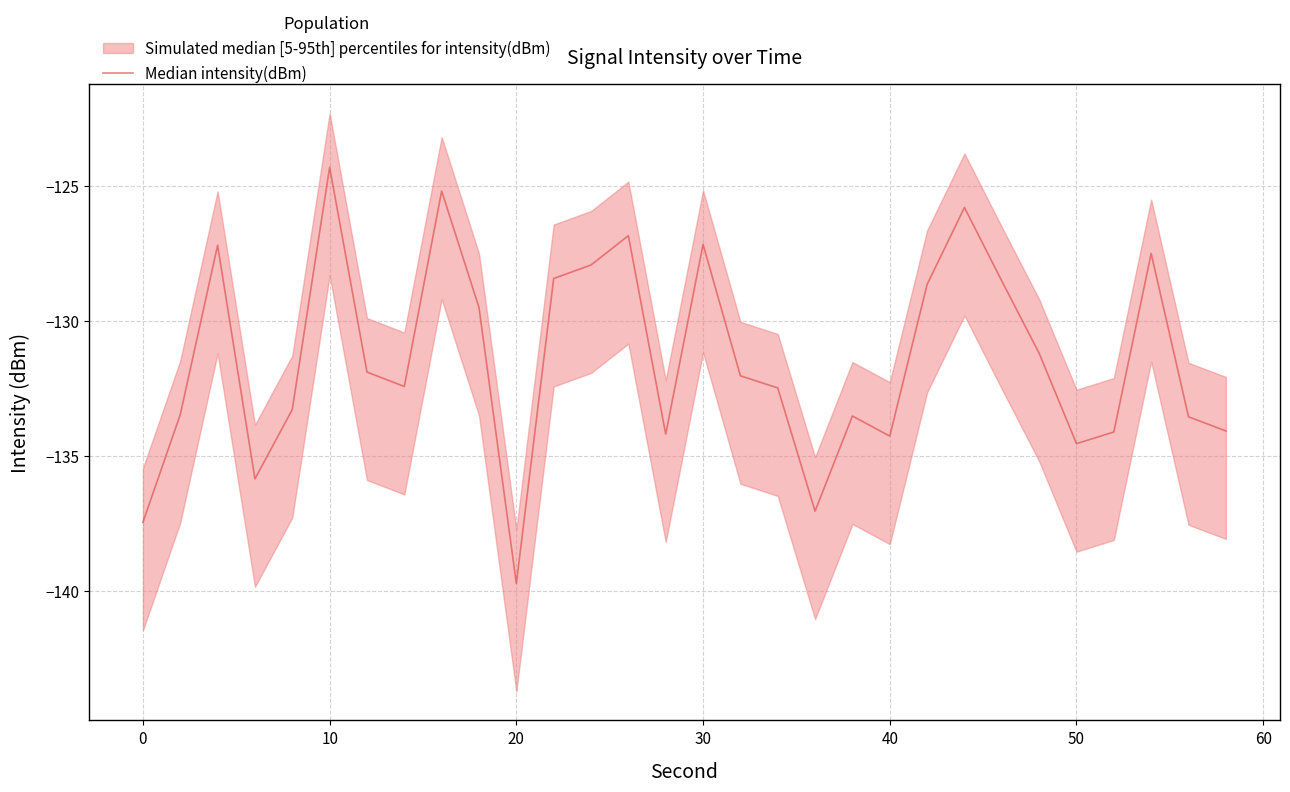

What is the smallest value displayed?

-139.7